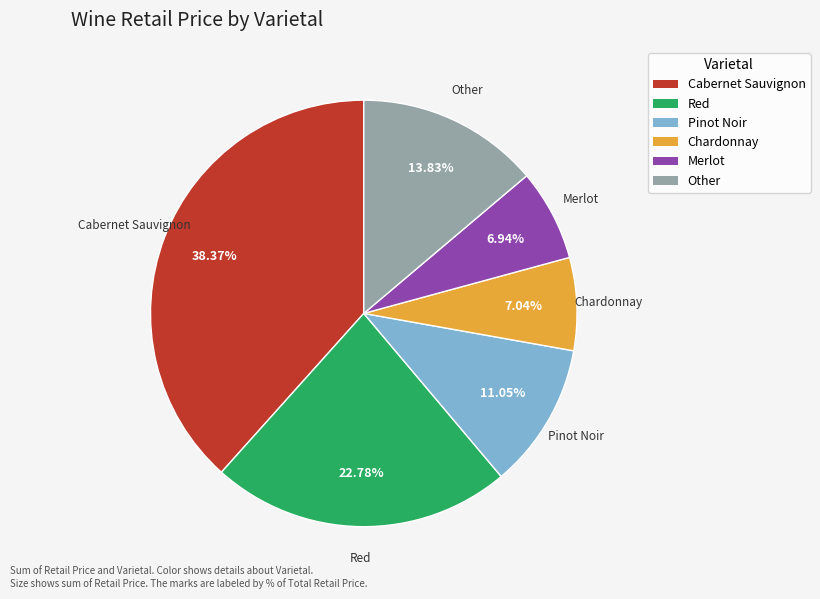

Which slice is the largest?

Cabernet Sauvignon